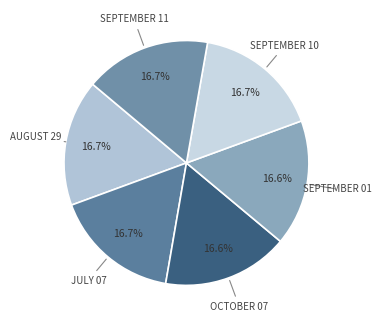

Do SEPTEMBER 11 and JULY 07 together represent more than half of the pie?

No